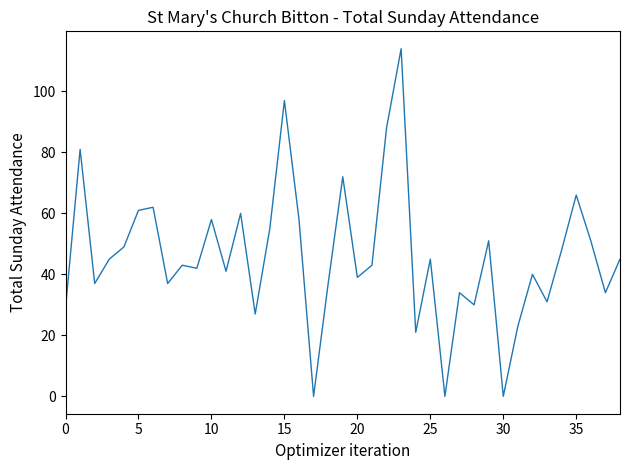

What is the greatest value displayed?

114